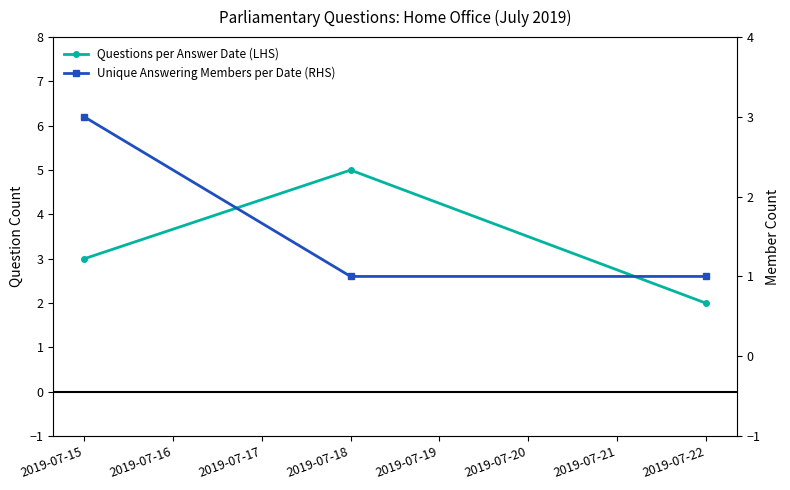

The value of Unique Answering Members per Date (RHS) at 2019-07-15 is 3. True or false?

True